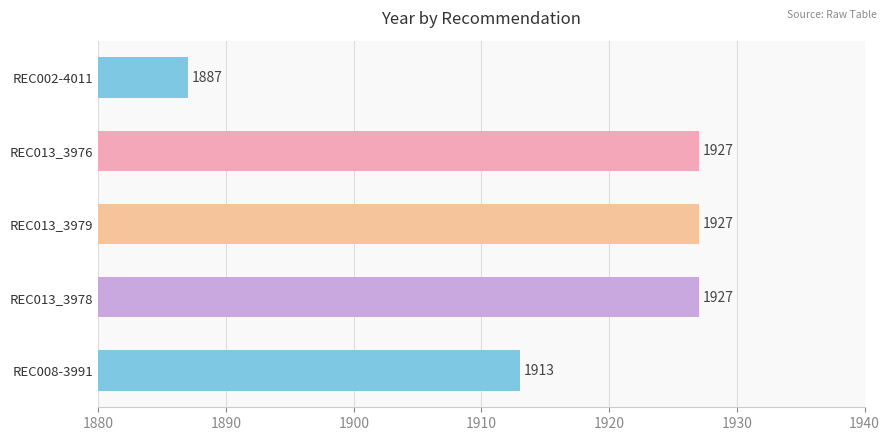

Reading top to bottom, transcribe all the data shown in this chart.

1887	1927	1927	1927	1913